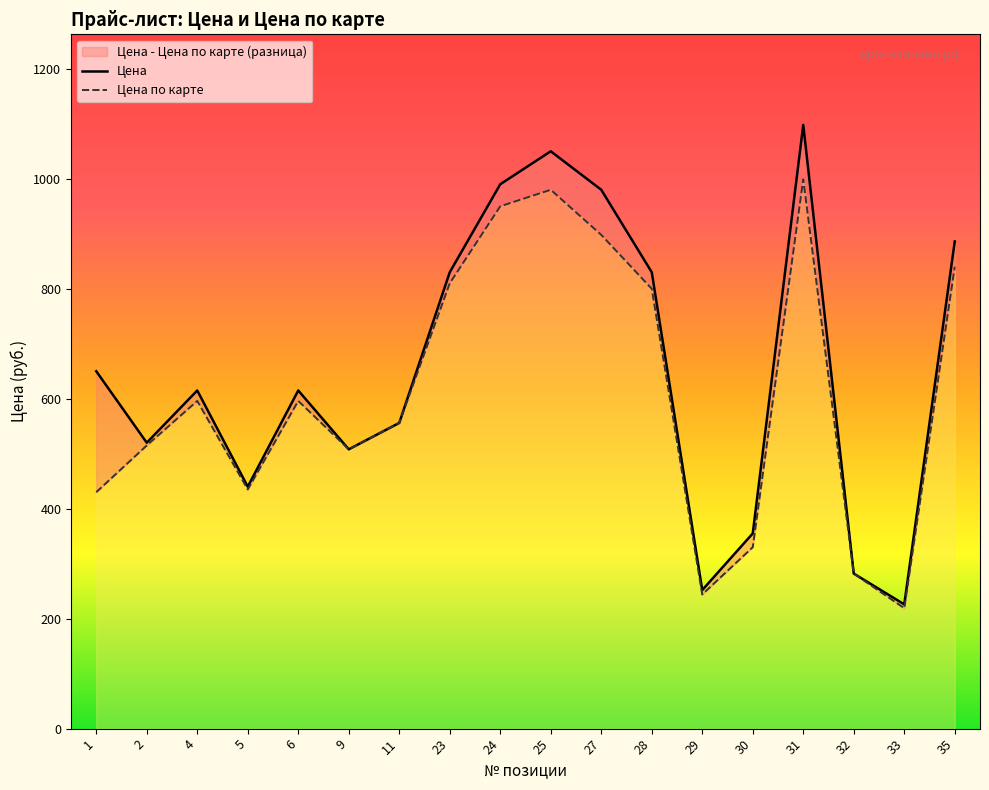

What is the sum of all Цена по карте values?

10988